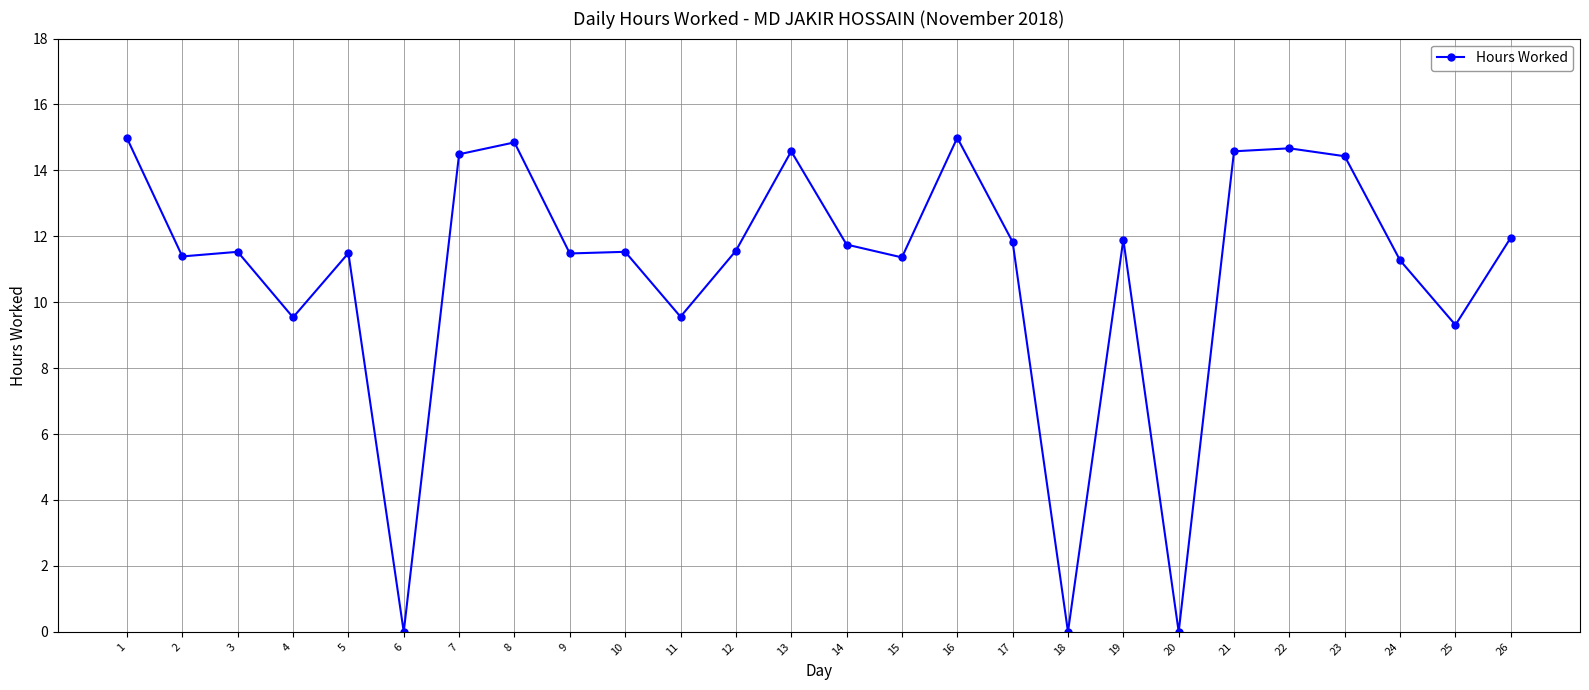

How many data points does each series have?

26